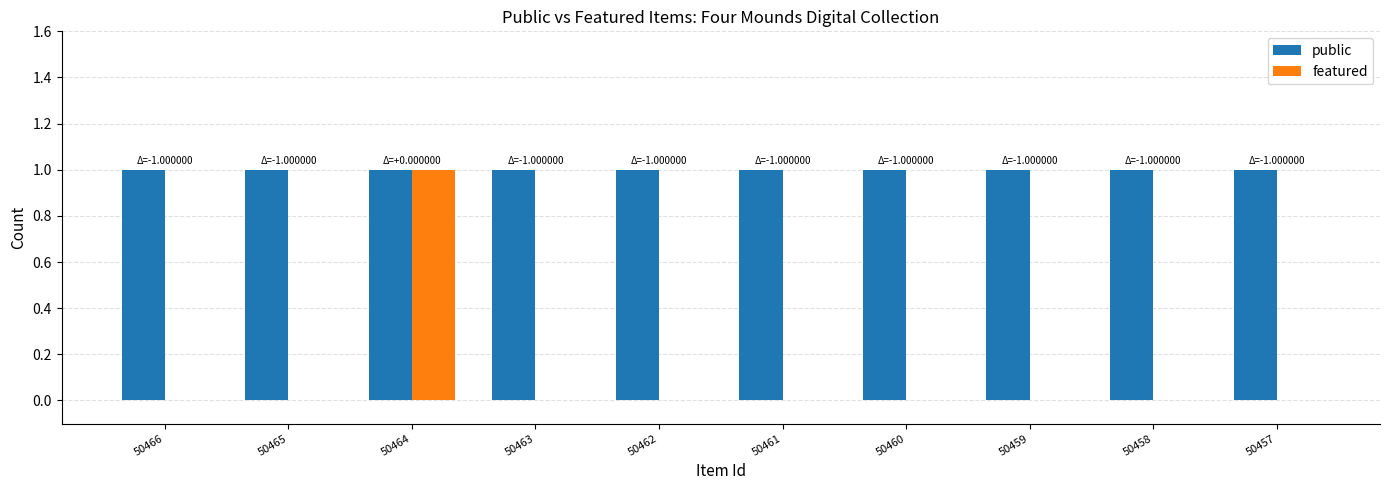

Is it true that featured equals 1 at 50466?

False